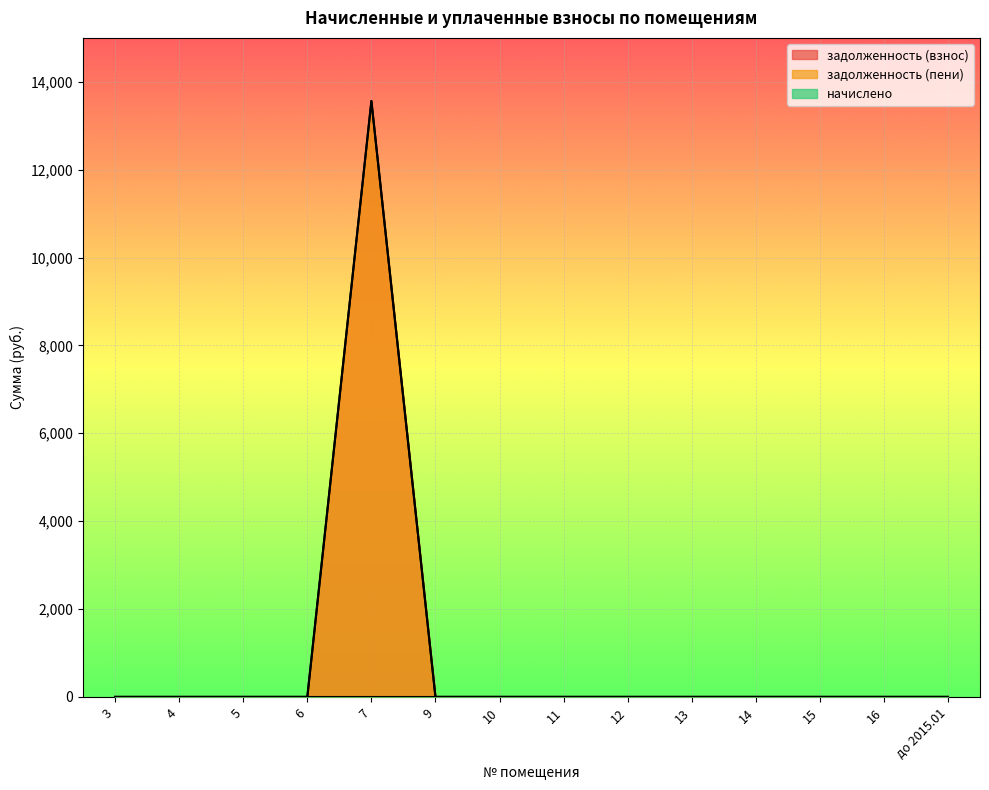

What is the label of the 9th point from the left?

12